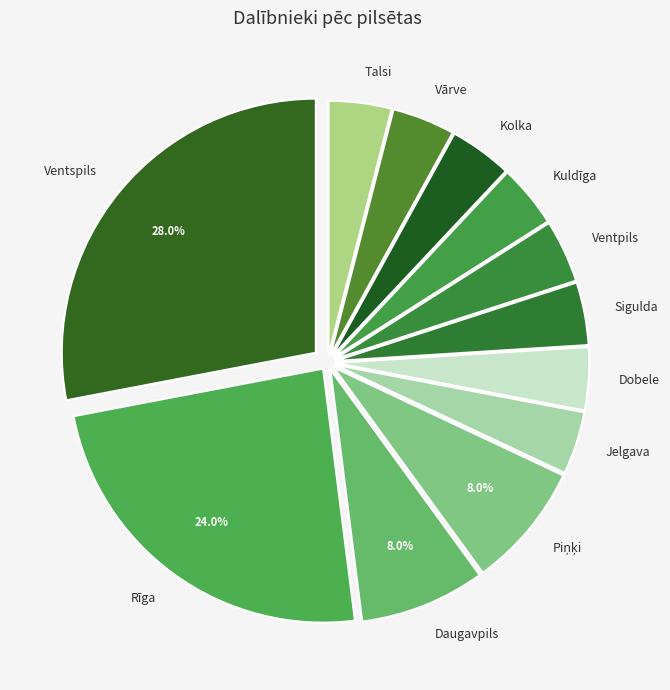

Is there a majority slice in this chart?

No